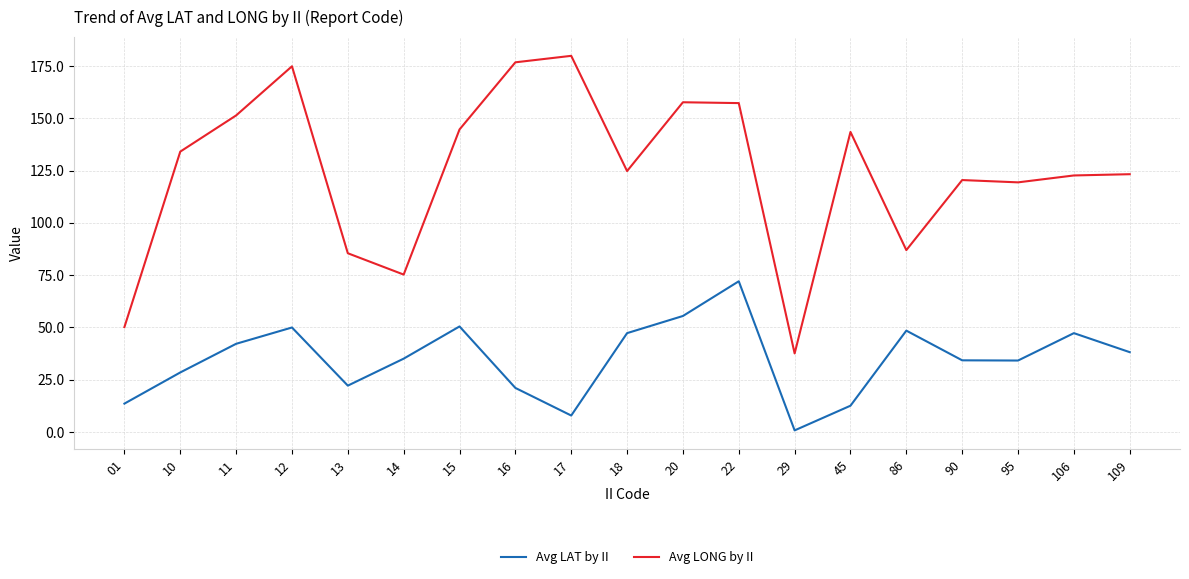

Between 01 and 106, which series saw the biggest shift?

Avg LONG by II